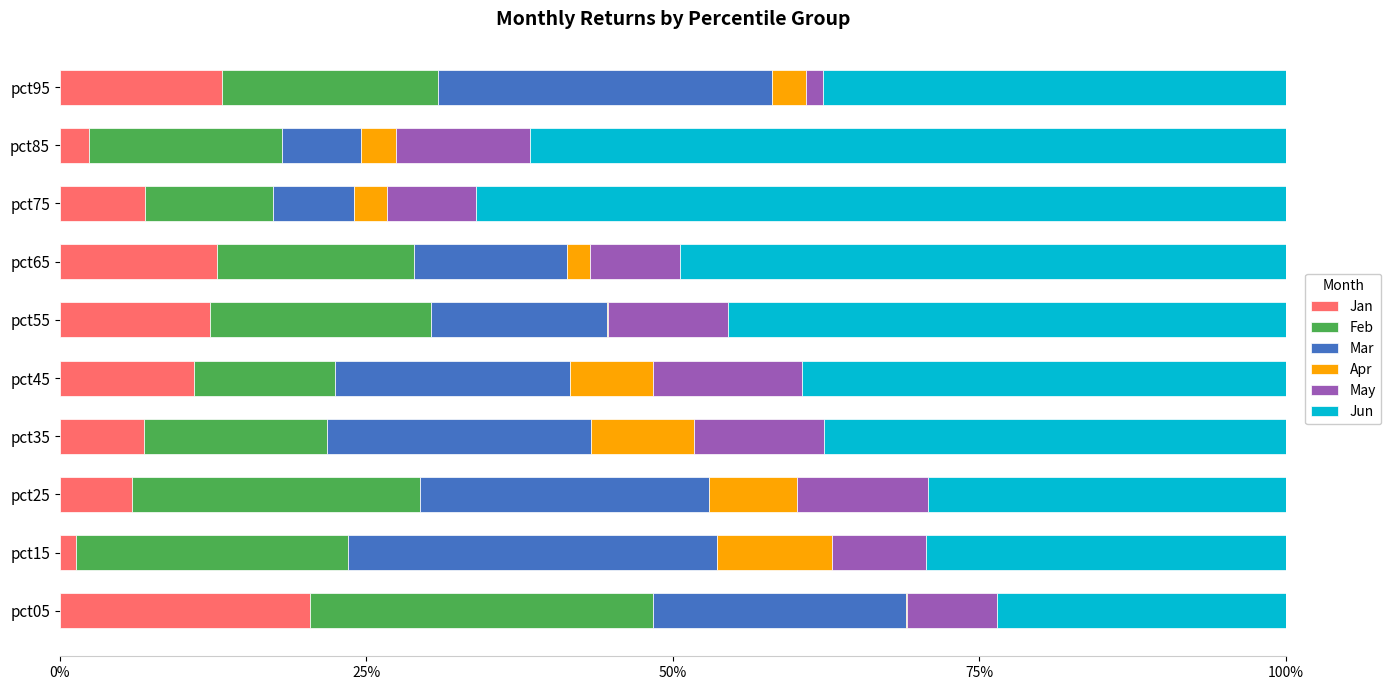

At how many categories does at least one series exceed 0?

10